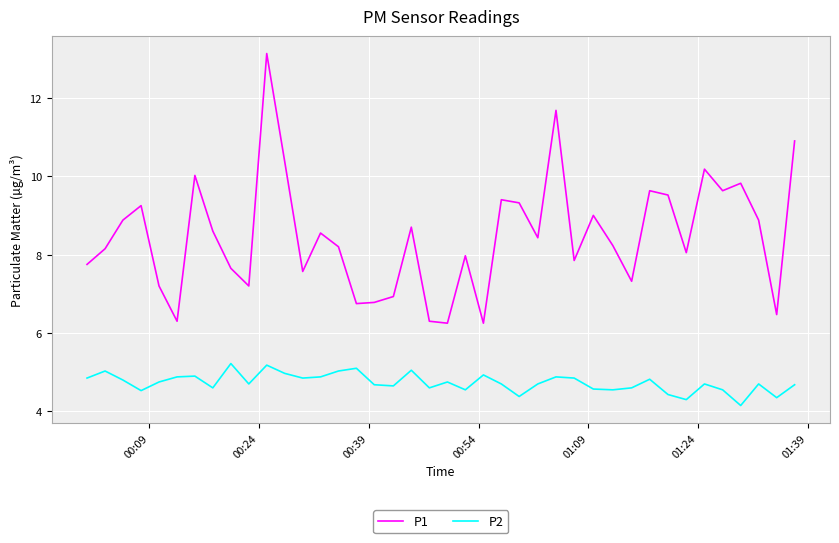

List the series in order of their peak value, highest first.

P1, P2